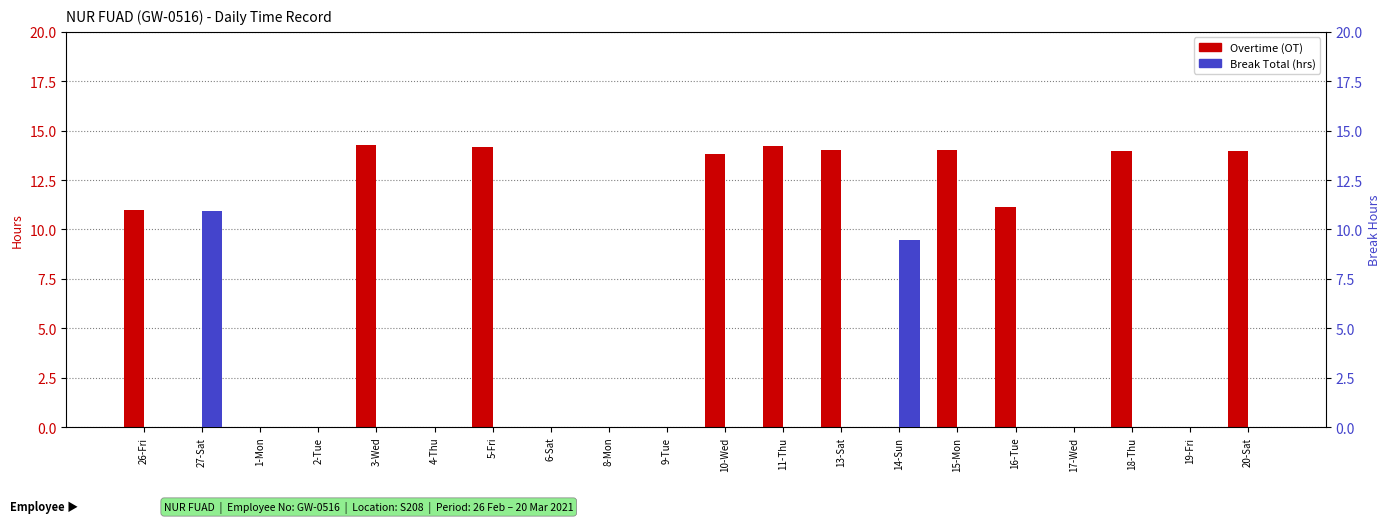

What is the sum of all Break Total values?

20.4